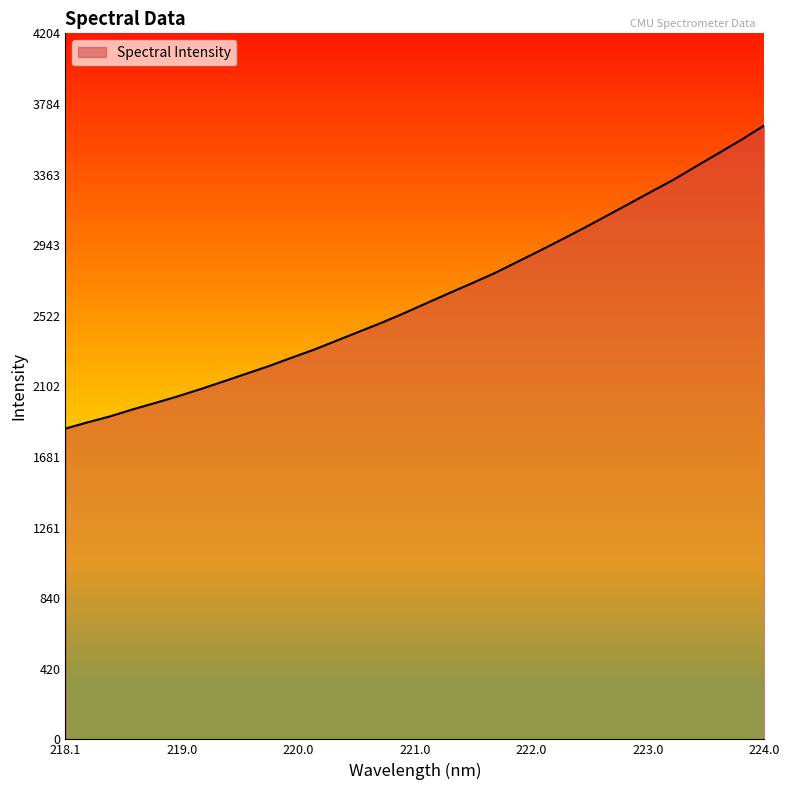

Count the number of data series in this chart.

1